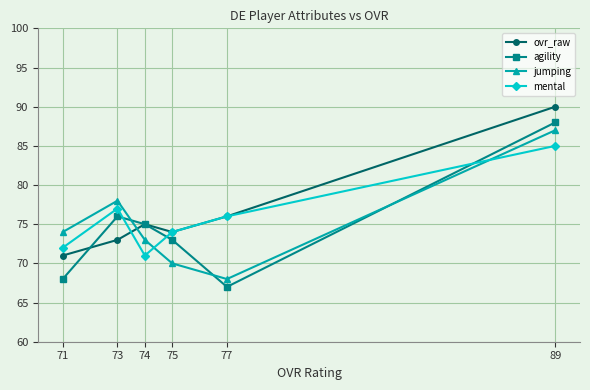

How many times do agility and jumping cross each other?

3